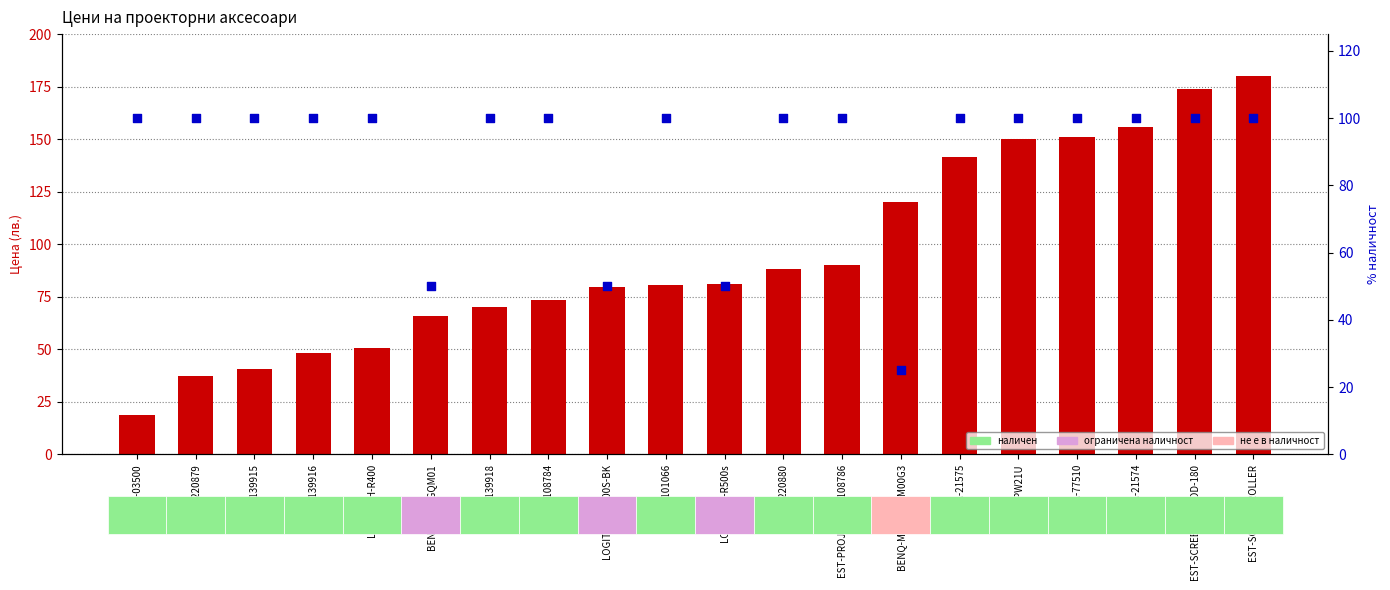

At which category is the sum across all series the highest?

EST-SCREEN-ROLLER